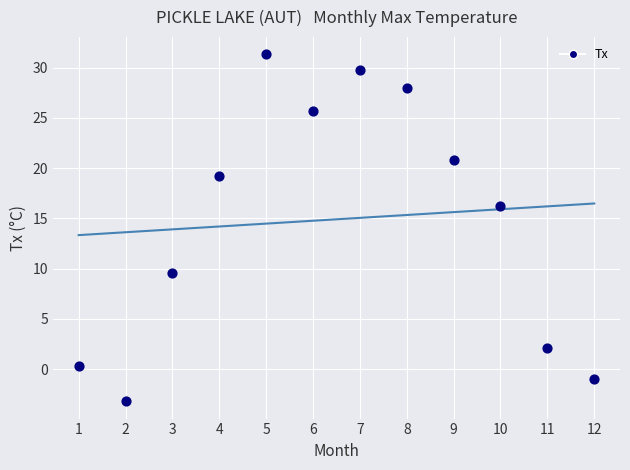

What is the range of X values (max minus min)?

11.0